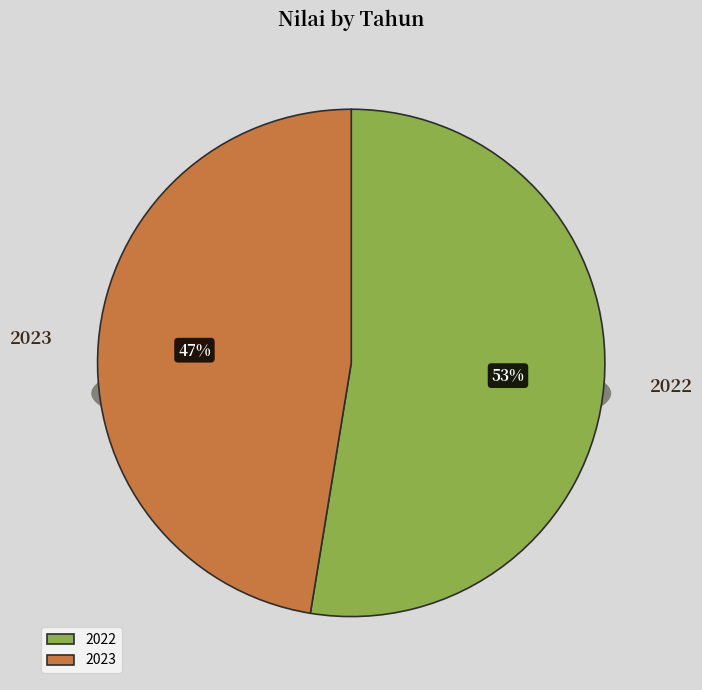

Which has a higher value, 2023 or 2022?

2022